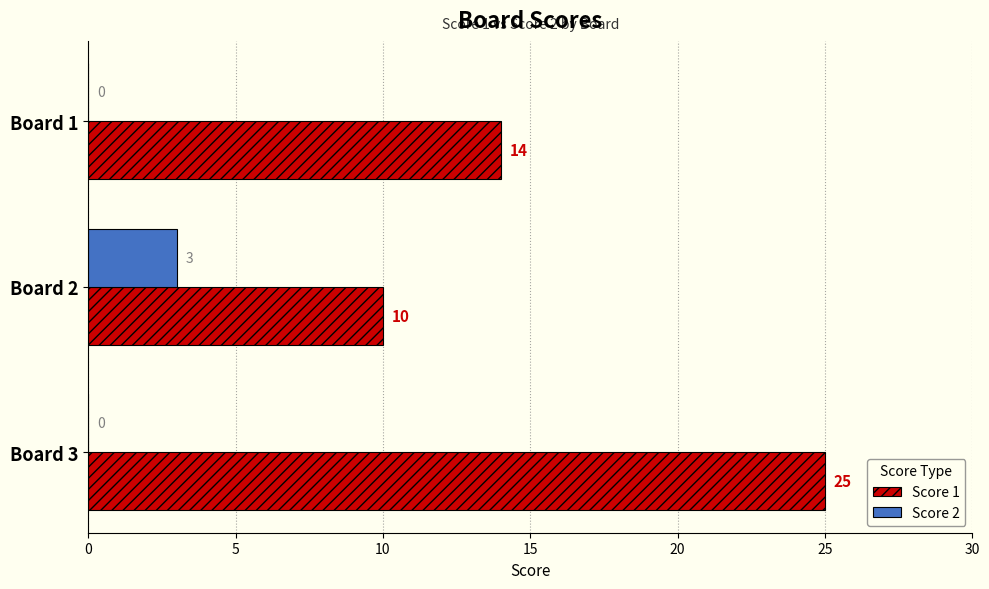

True or false: Score 1 has a value of 3 at Board 1.

False